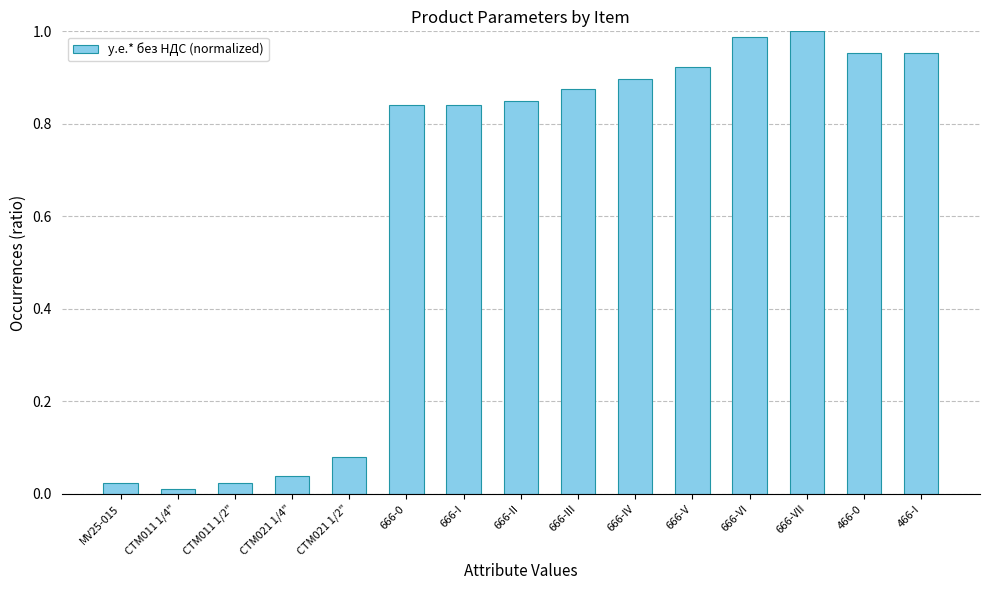

What is the average value?

0.6